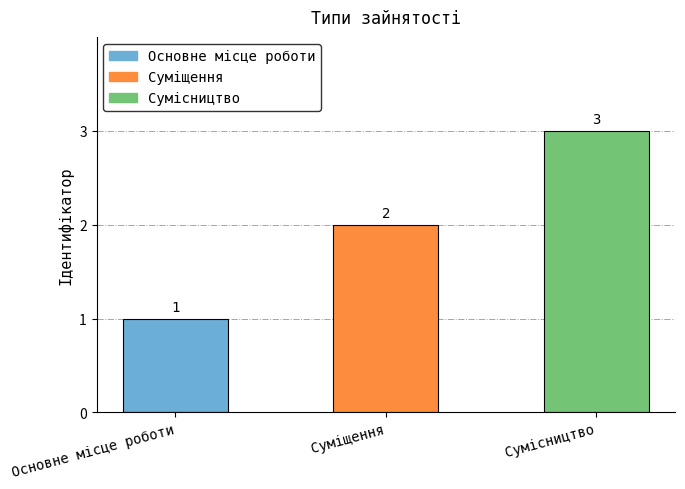

Reading left to right, extract all data points from this chart.

Основне місце роботи=1	Суміщення=2	Сумісництво=3